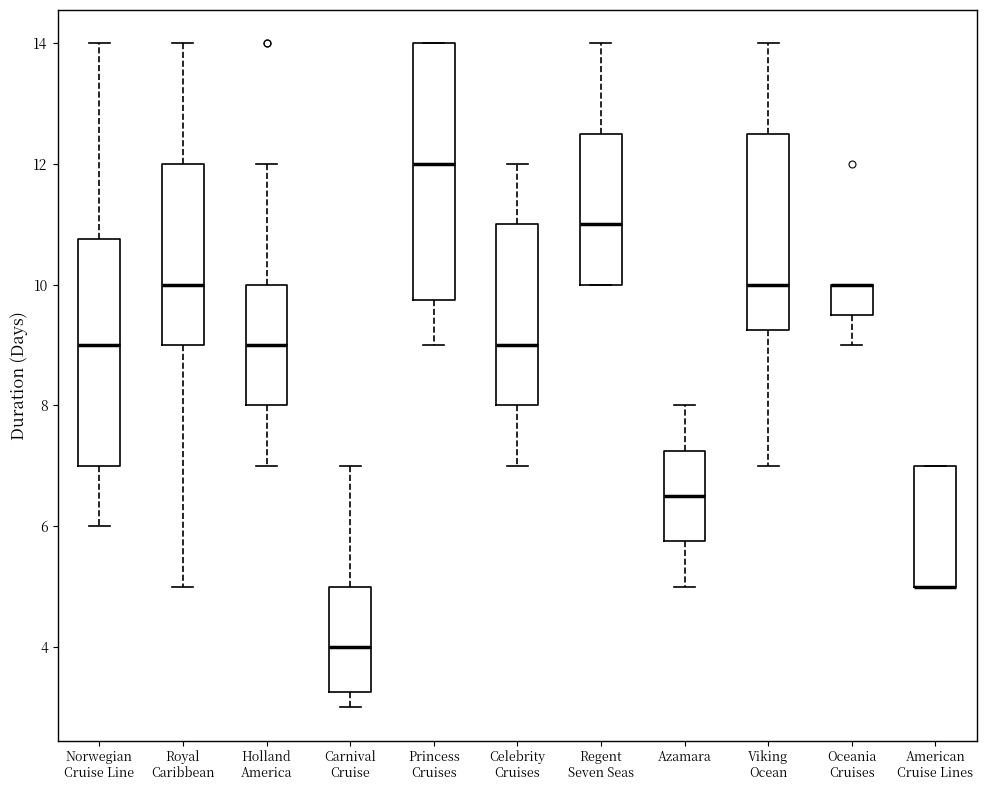

Reading left to right, read every box against the y-axis: the position of its median line, the range the box covers, and the ends of its whiskers. The values are not printed on the chart, so give them approximately, as read against the axis.

Norwegian Cruise Line: median 9.0, box 7.0 to 10.8, whiskers 6.0 to 14.0
Royal Caribbean: median 10.0, box 9.0 to 12.0, whiskers 5.0 to 14.0
Holland America: median 9.0, box 8.0 to 10.0, whiskers 7.0 to 12.0
Carnival Cruise: median 4.0, box 3.2 to 5.0, whiskers 3.0 to 7.0
Princess Cruises: median 12.0, box 9.8 to 14.0, whiskers 9.0 to 14.0
Celebrity Cruises: median 9.0, box 8.0 to 11.0, whiskers 7.0 to 12.0
Regent Seven Seas: median 11.0, box 10.0 to 12.6, whiskers 10.0 to 14.0
Azamara: median 6.6, box 5.8 to 7.2, whiskers 5.0 to 8.0
Viking Ocean: median 10.0, box 9.2 to 12.6, whiskers 7.0 to 14.0
Oceania Cruises: median 10.0 (drawn on the box's upper edge), box 9.6 to 10.0, whiskers 9.0 to 10.0
American Cruise Lines: median 5.0 (drawn on the box's lower edge), box 5.0 to 7.0, whiskers 5.0 to 7.0